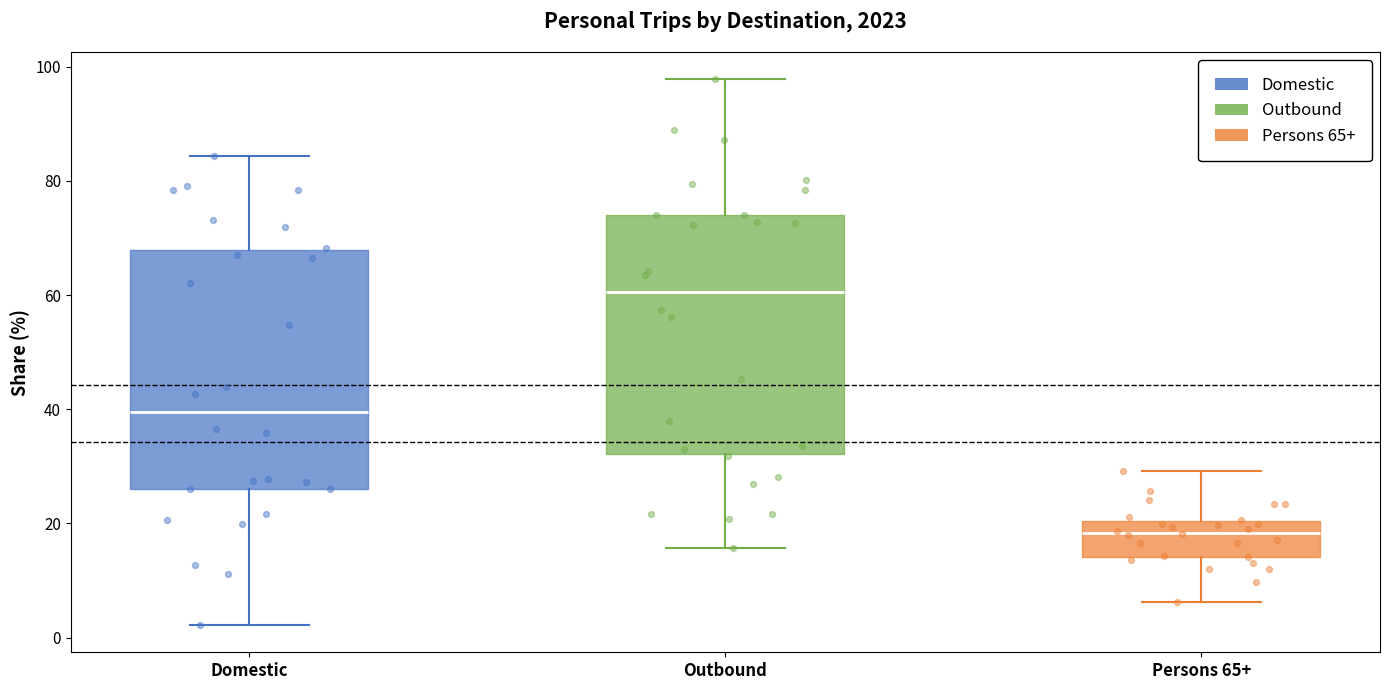

Reading left to right, transcribe this box plot: for each box, give where its median line is, the range the box spans, and where its two whiskers end, as read against the y-axis. The values are not printed on the chart, so give them approximately, as read against the axis.

Domestic: median 40, box 26 to 68, whiskers 2 to 84
Outbound: median 60, box 32 to 74, whiskers 16 to 98
Persons 65+: median 18, box 14 to 20, whiskers 6 to 30